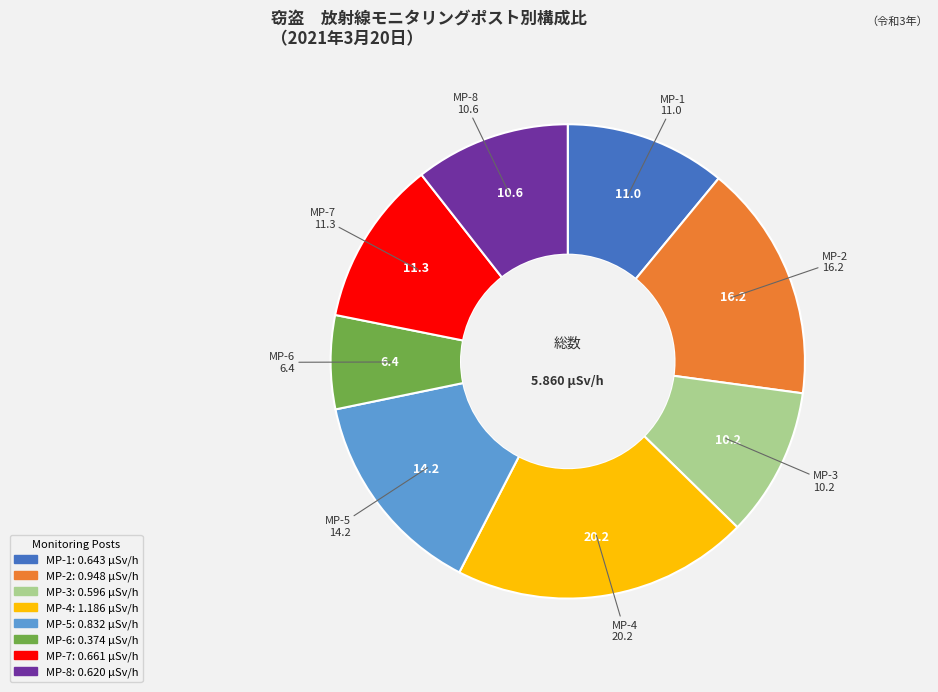

Approximately how many times larger is the value at MP-5 compared to MP-4?

0.7